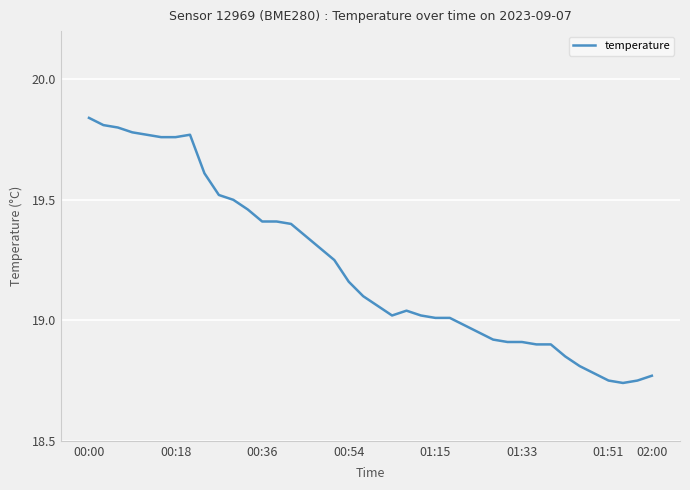

What is the difference between the maximum and second lowest values?

1.1